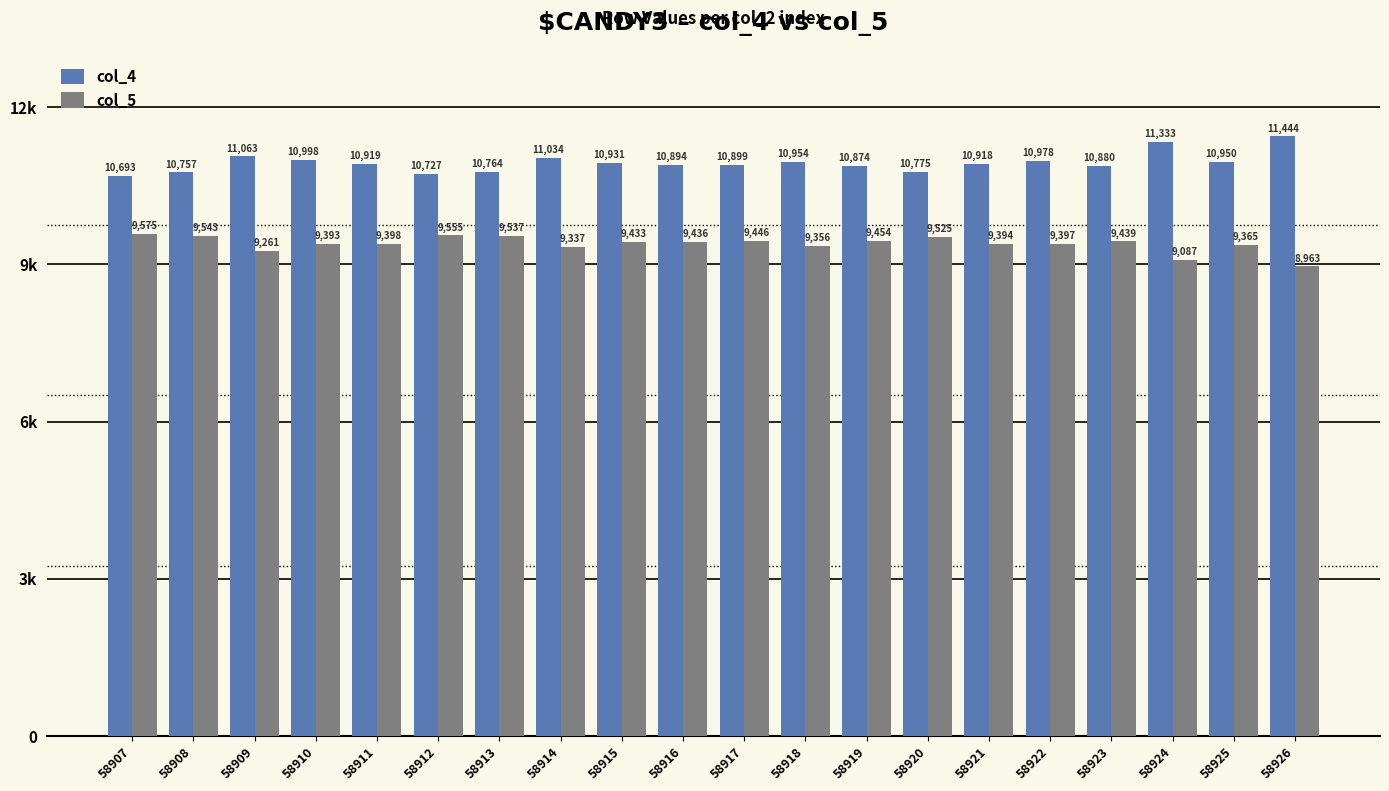

Reading left to right, extract all data points from this chart.

col_4: 58907=10693	58908=10757	58909=11063	58910=10998	58911=10919	58912=10727	58913=10764	58914=11034	58915=10931	58916=10894	58917=10899	58918=10954	58919=10874	58920=10775	58921=10918	58922=10978	58923=10880	58924=11333	58925=10950	58926=11444
col_5: 58907=9575	58908=9543	58909=9261	58910=9393	58911=9398	58912=9555	58913=9537	58914=9337	58915=9433	58916=9436	58917=9446	58918=9356	58919=9454	58920=9525	58921=9394	58922=9397	58923=9439	58924=9087	58925=9365	58926=8963